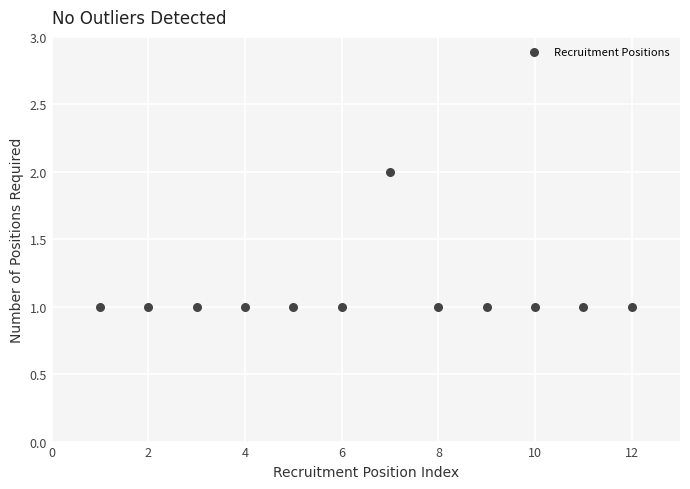

What is the average X value?

6